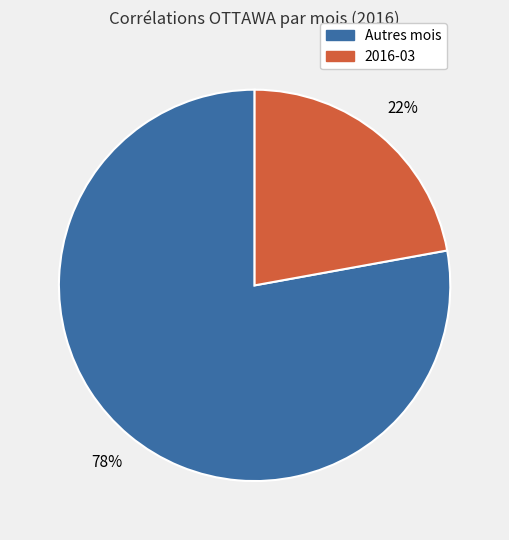

To the nearest percent, what is the difference between the largest and smallest slice percentages?

56%